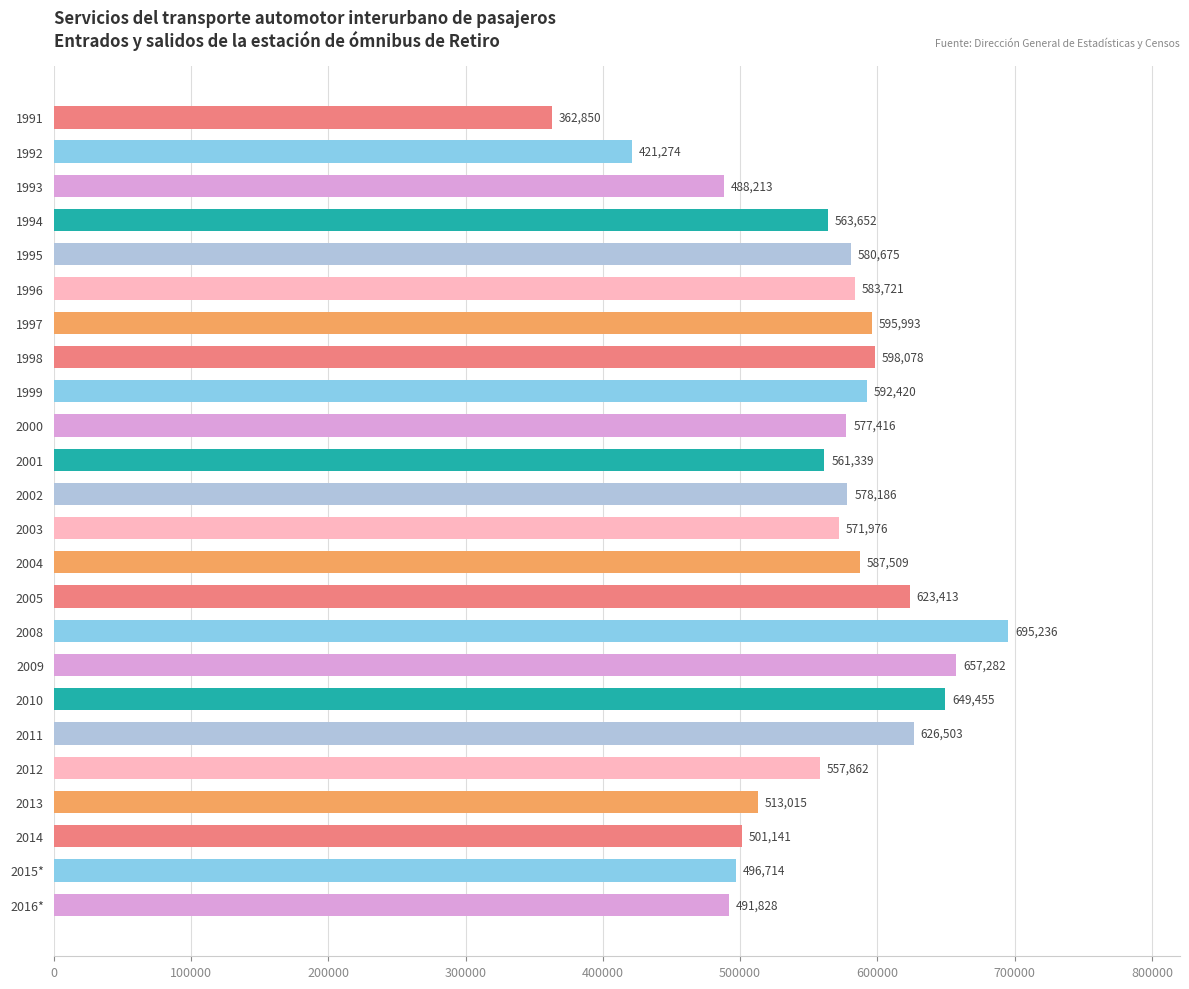

What is the label of the 17th bar from the bottom?

1998